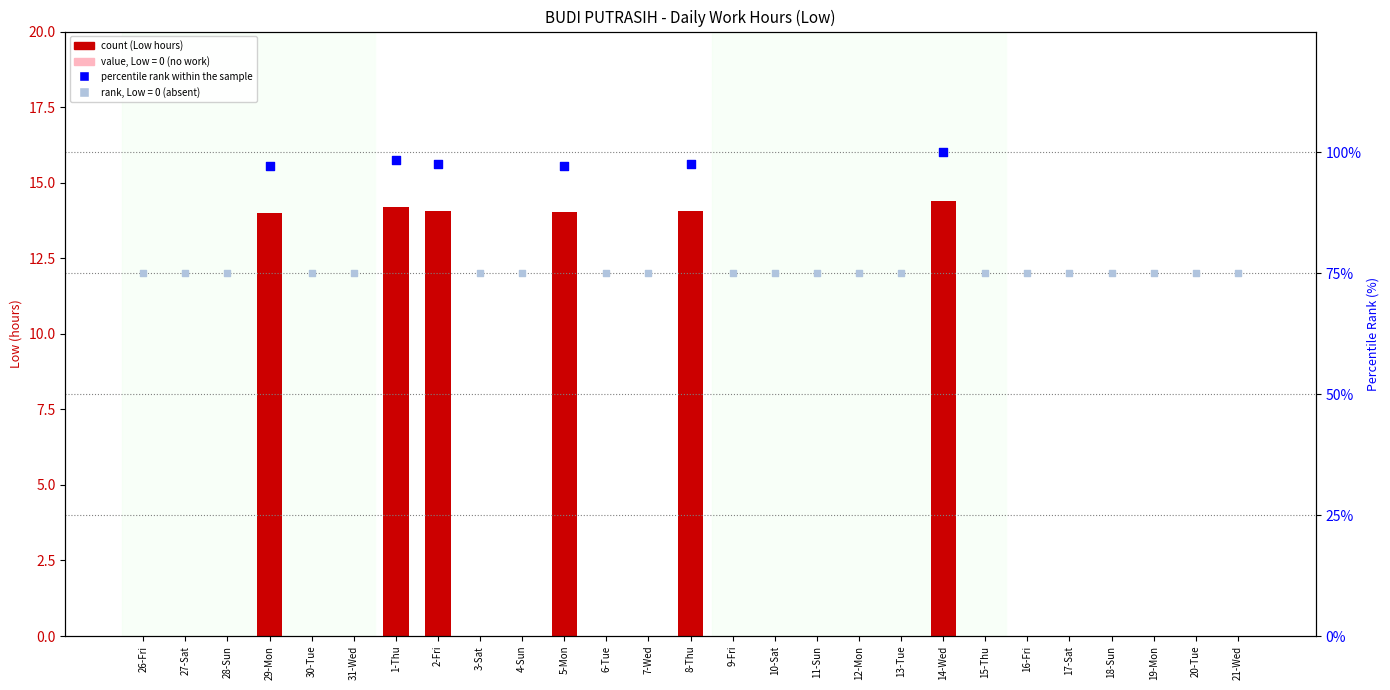

What is the change in value from 28-Sun to 1-Thu?

+14.2